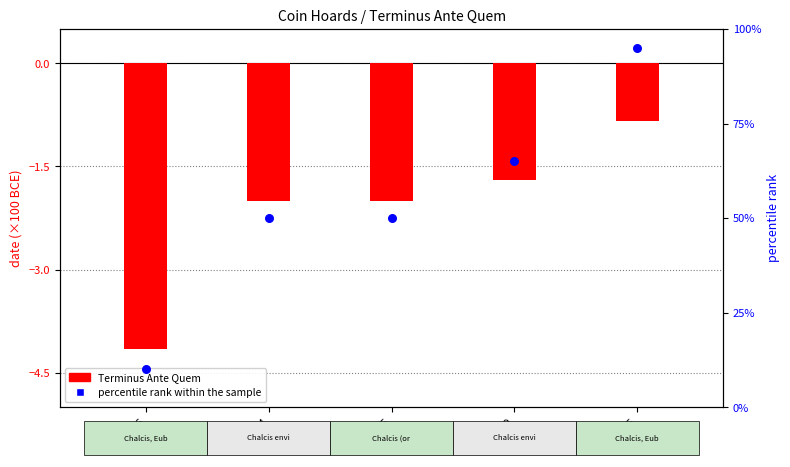

What are all the series names shown in the legend?

Terminus Ante Quem, percentile rank within the sample